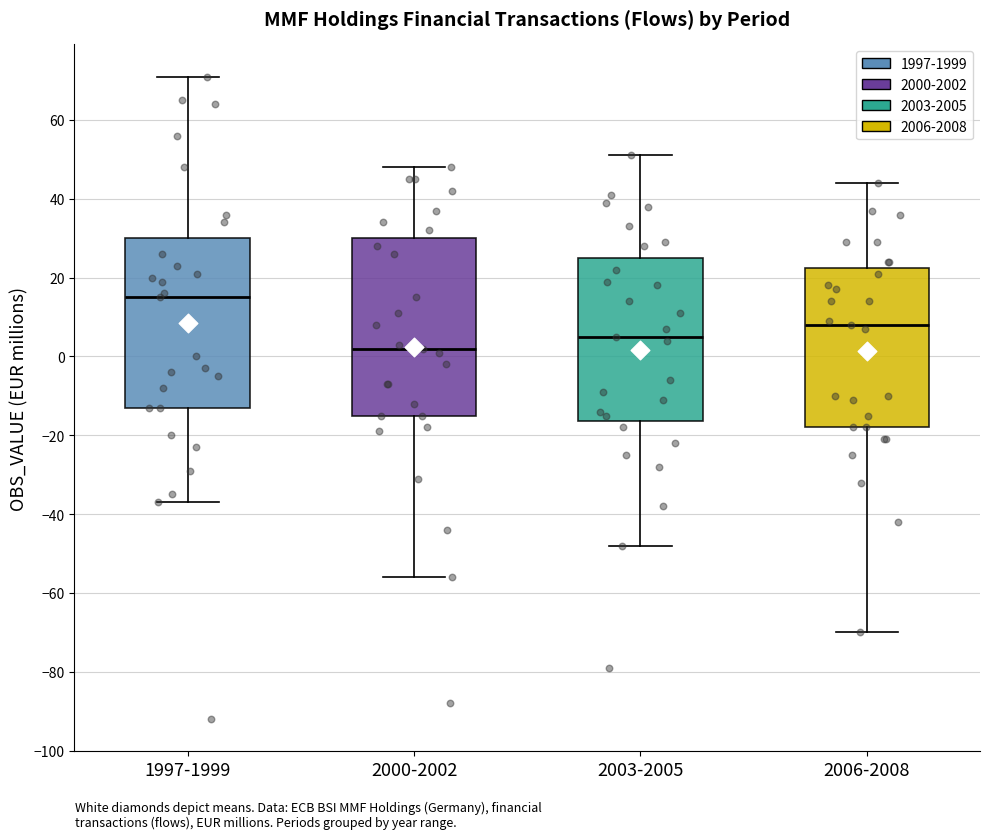

Where does the median line of the box for 2000-2002 sit on the y-axis? The values are not printed on the chart, so give them approximately, as read against the axis.

2